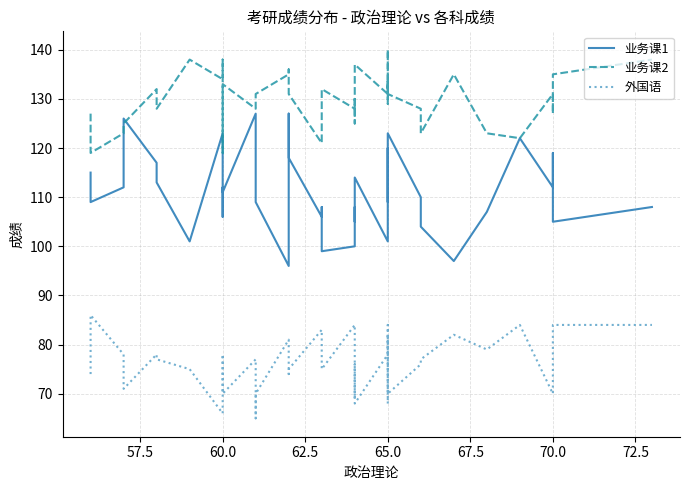

How many values in the 外国语 series are below 77?

18